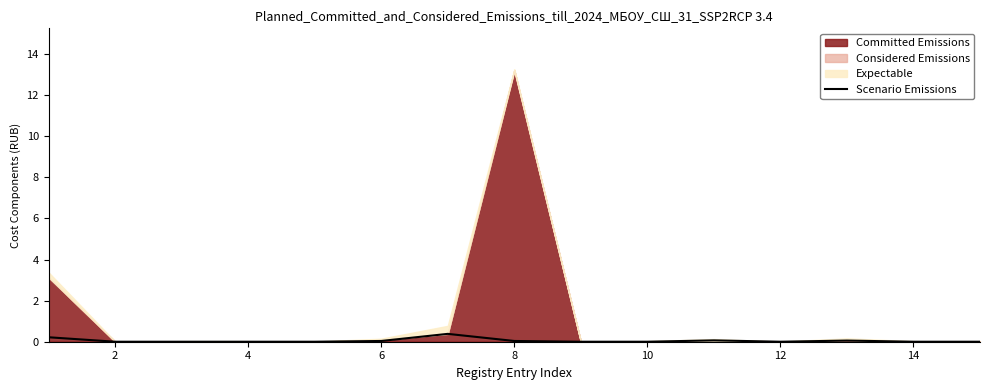

True or false: the data has more than 1 interior local peaks.

True